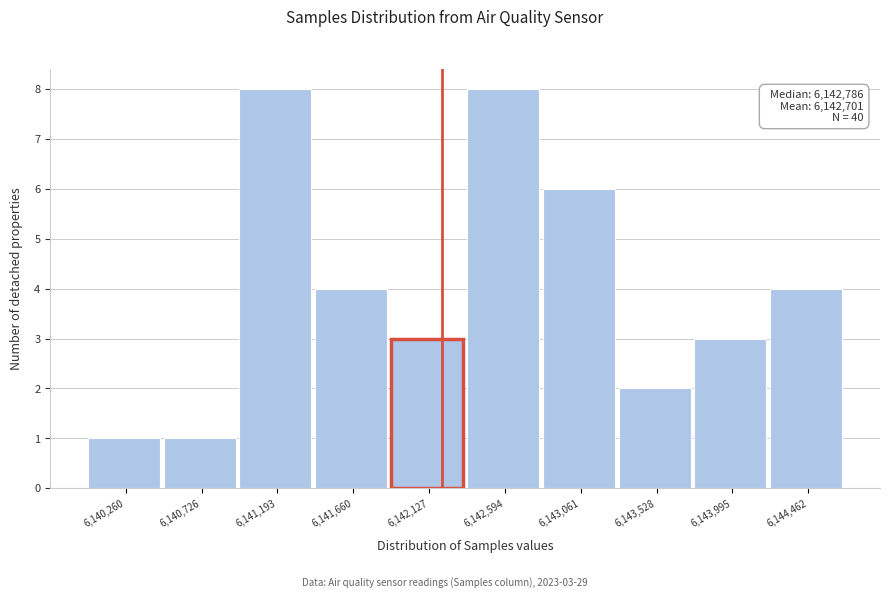

Reading right to left, extract all data points from this chart.

6,144,462=4	6,143,995=3	6,143,528=2	6,143,061=6	6,142,594=8	6,142,127=3	6,141,660=4	6,141,193=8	6,140,726=1	6,140,260=1